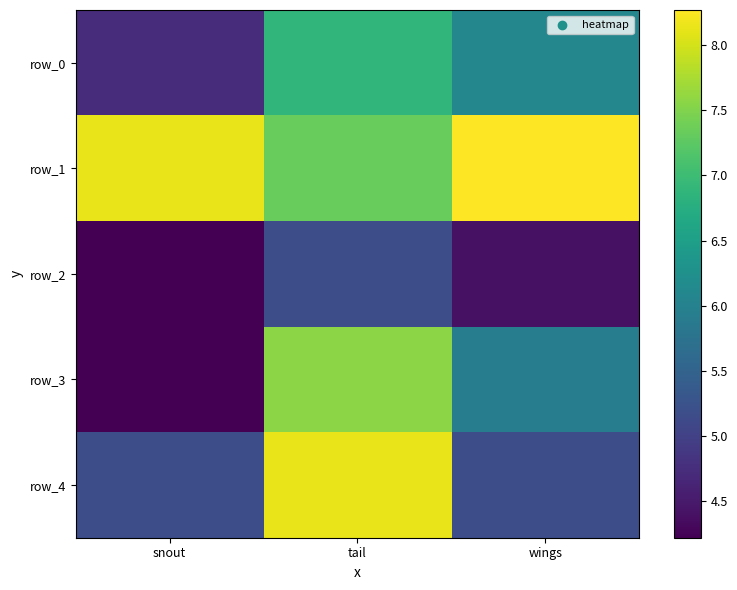

Reading left to right, extract all data points from this chart.

row_0: snout=4.7	tail=6.9	wings=6.1
row_1: snout=8.1	tail=7.3	wings=8.3
row_2: snout=4.2	tail=5.2	wings=4.4
row_3: snout=4.2	tail=7.6	wings=5.9
row_4: snout=5.2	tail=8.1	wings=5.2